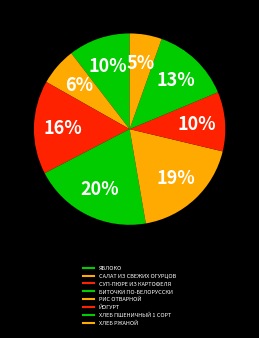

What is the total percentage of СУП-ПЮРЕ ИЗ КАРТОФЕЛЯ and ЙОГУРТ?

25.9%